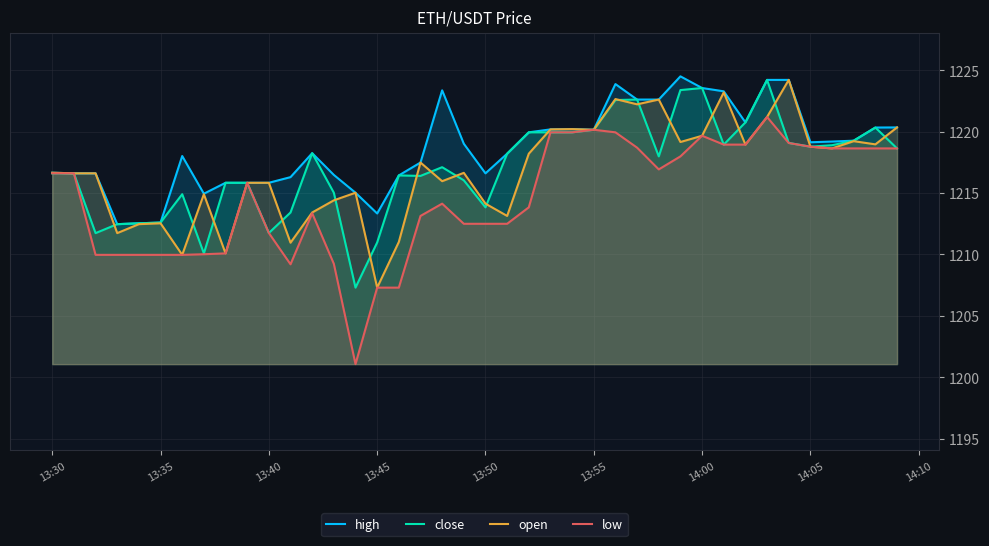

Which series has the widest spread of values?

low